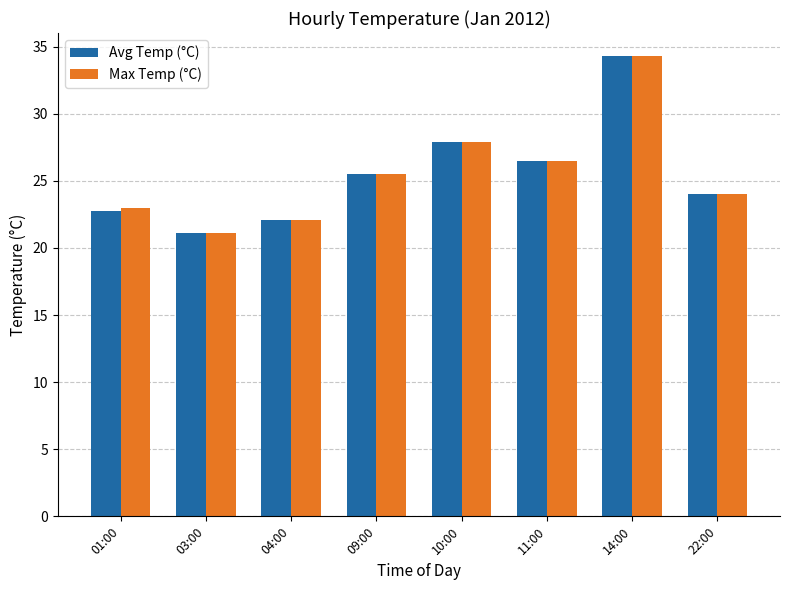

What value does the Avg Temp (°C) series have at 09:00?

25.5